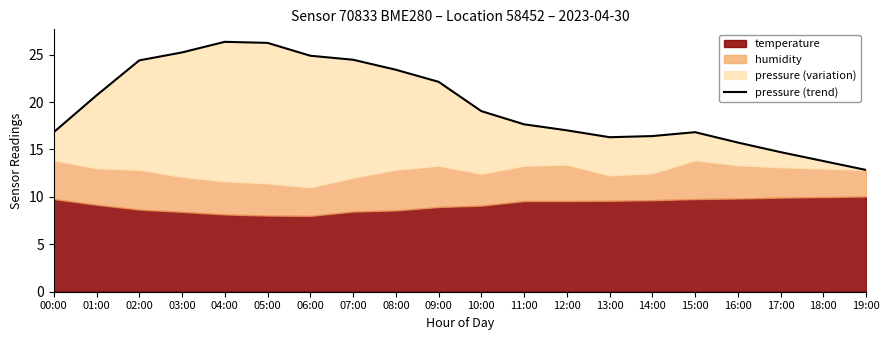

What is the difference between the maximum and minimum values?

13.5